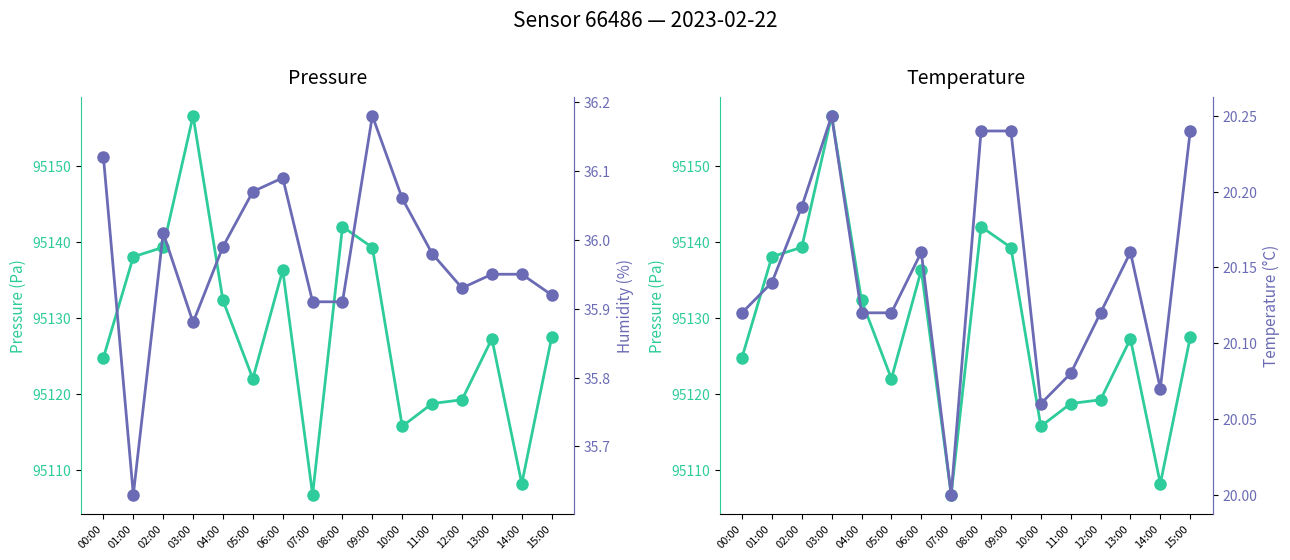

The humidity series shows 36.1 at 00:00. True or false?

True